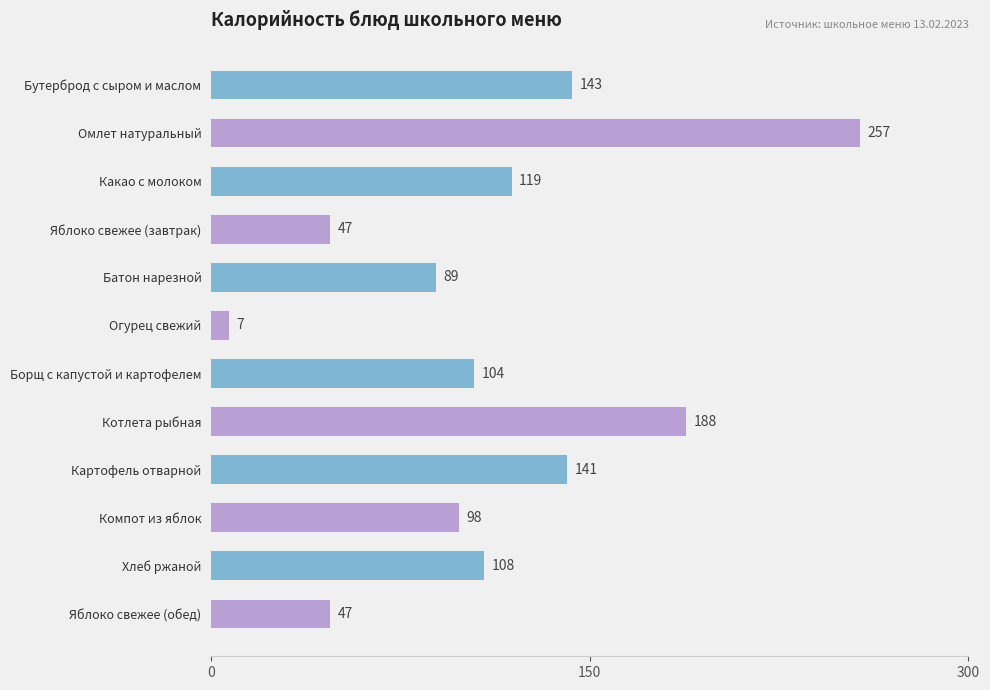

What is the approximate value at Бутерброд с сыром и маслом, to the nearest 50?

150